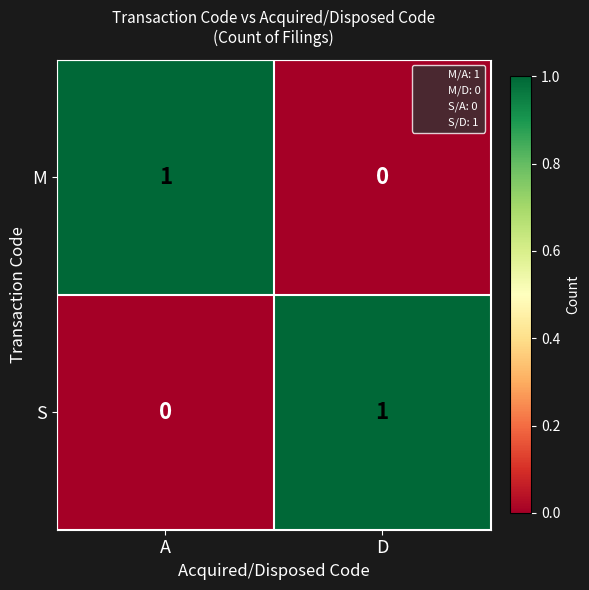

How many categories are shown in the chart?

2